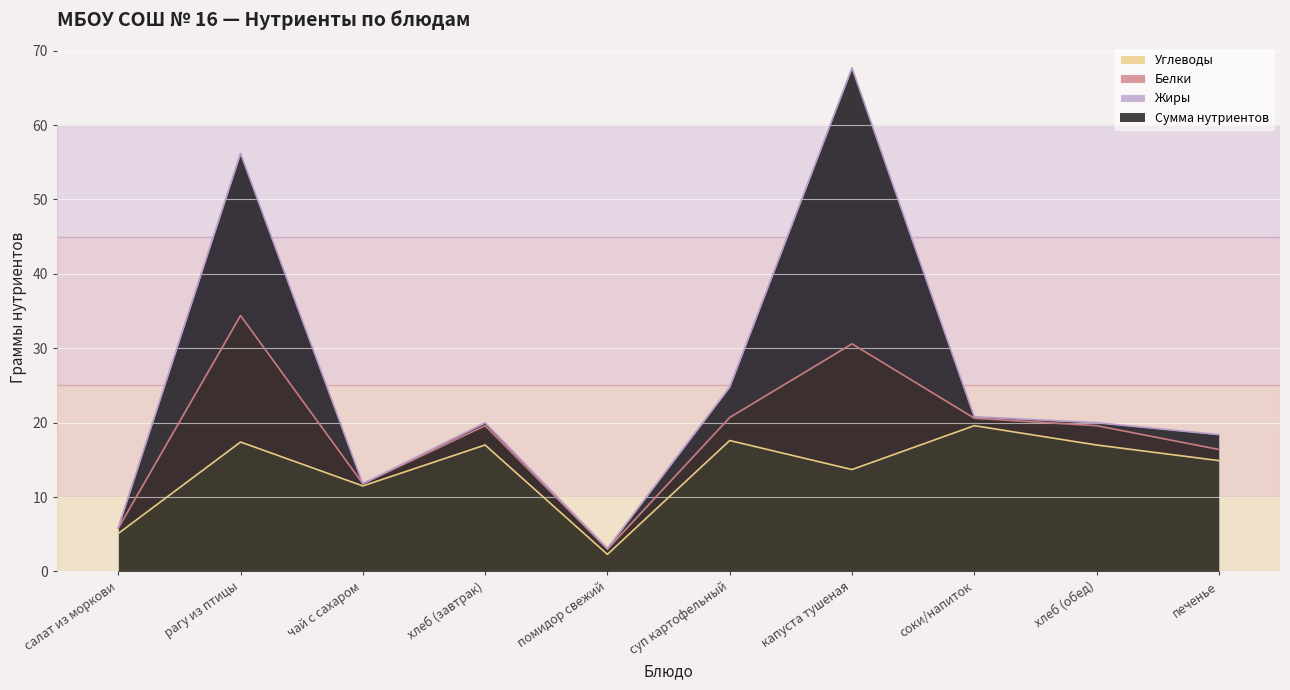

List the series in order of their overall mean, highest first.

Углеводы, Жиры, Белки